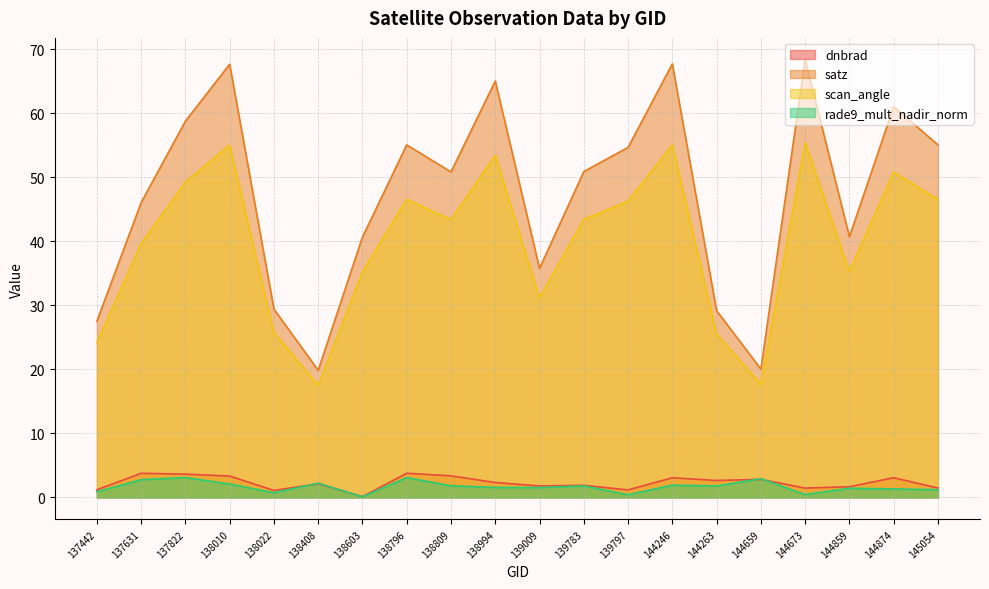

What is the difference between the second highest and minimum values in the satz series?

47.9